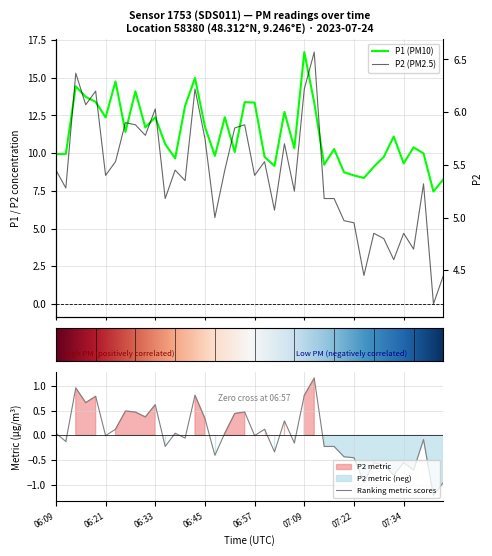

Reading left to right, extract all data points from this chart.

P1: 06:09=9.9	06:11=9.9	06:13=14.4	06:16=13.7	06:18=13.4	06:21=12.4	06:23=14.8	06:26=11.4	06:28=14.1	06:30=11.7	06:33=12.4	06:35=10.6	06:38=9.7	06:40=13.1	06:43=15.0	06:45=11.8	06:47=9.8	06:50=12.4	06:52=10.1	06:55=13.4	06:57=13.3	07:00=9.8	07:02=9.2	07:05=12.7	07:07=10.3	07:09=16.7	07:12=13.3	07:14=9.2	07:17=10.3	07:19=8.7	07:22=8.5	07:24=8.3	07:26=9.1	07:29=9.8	07:31=11.1	07:34=9.3	07:36=10.4	07:39=10.0	07:43=7.5	07:48=8.3
P2: 06:09=5.5	06:11=5.3	06:13=6.4	06:16=6.1	06:18=6.2	06:21=5.4	06:23=5.5	06:26=5.9	06:28=5.9	06:30=5.8	06:33=6.0	06:35=5.2	06:38=5.5	06:40=5.3	06:43=6.2	06:45=5.8	06:47=5.0	06:50=5.5	06:52=5.8	06:55=5.9	06:57=5.4	07:00=5.5	07:02=5.1	07:05=5.7	07:07=5.2	07:09=6.2	07:12=6.6	07:14=5.2	07:17=5.2	07:19=5.0	07:22=5.0	07:24=4.5	07:26=4.8	07:29=4.8	07:31=4.6	07:34=4.8	07:36=4.7	07:39=5.3	07:43=4.2	07:48=4.5